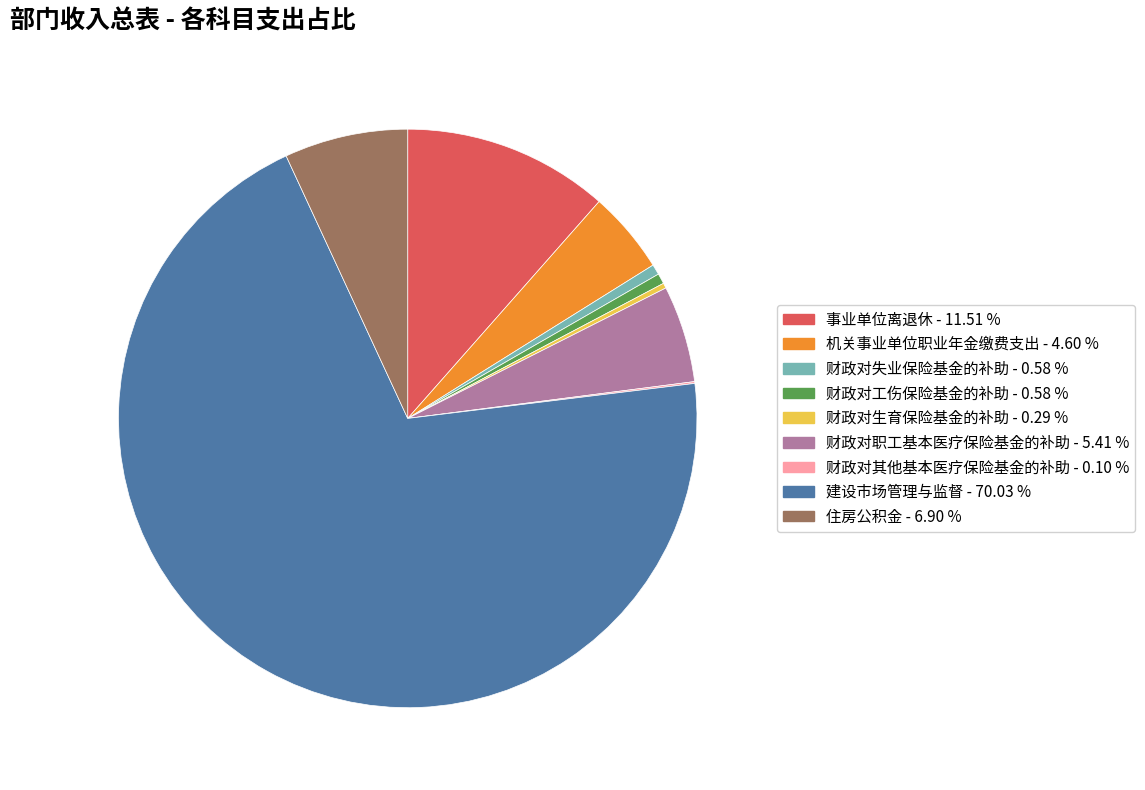

Which has a higher value, 机关事业单位职业年金缴费支出 or 财政对失业保险基金的补助?

机关事业单位职业年金缴费支出